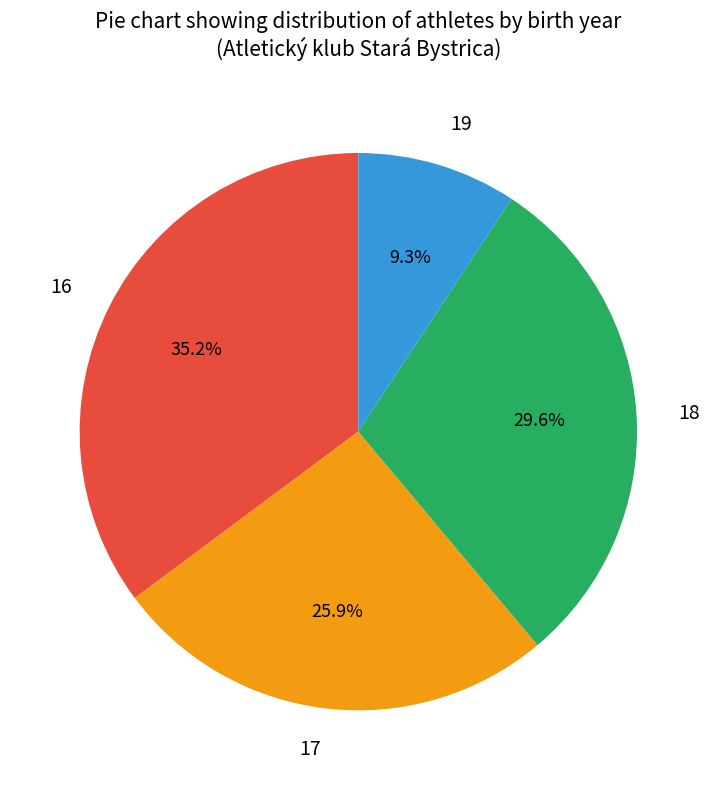

What percentage is the 19 slice, to the nearest percent?

9%